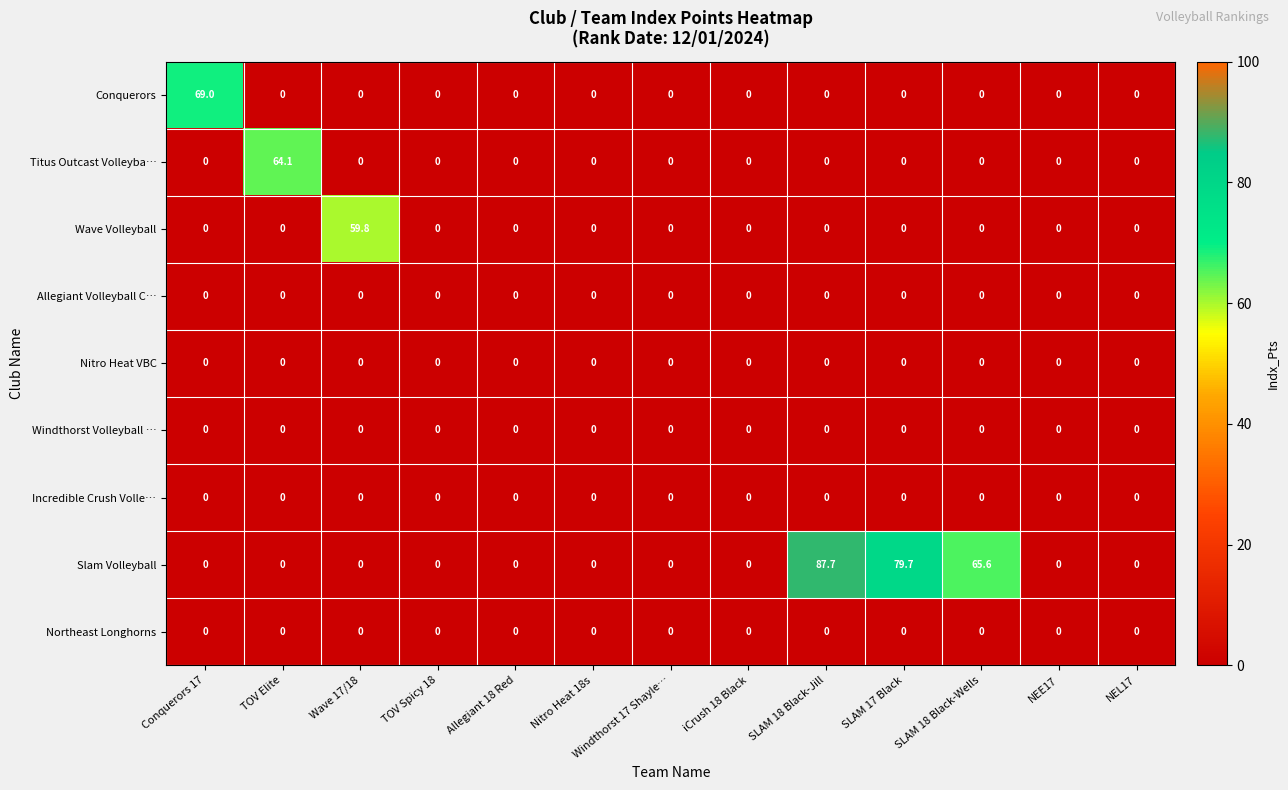

What is the average value of the Titus Outcast Volleyba… series?

4.9